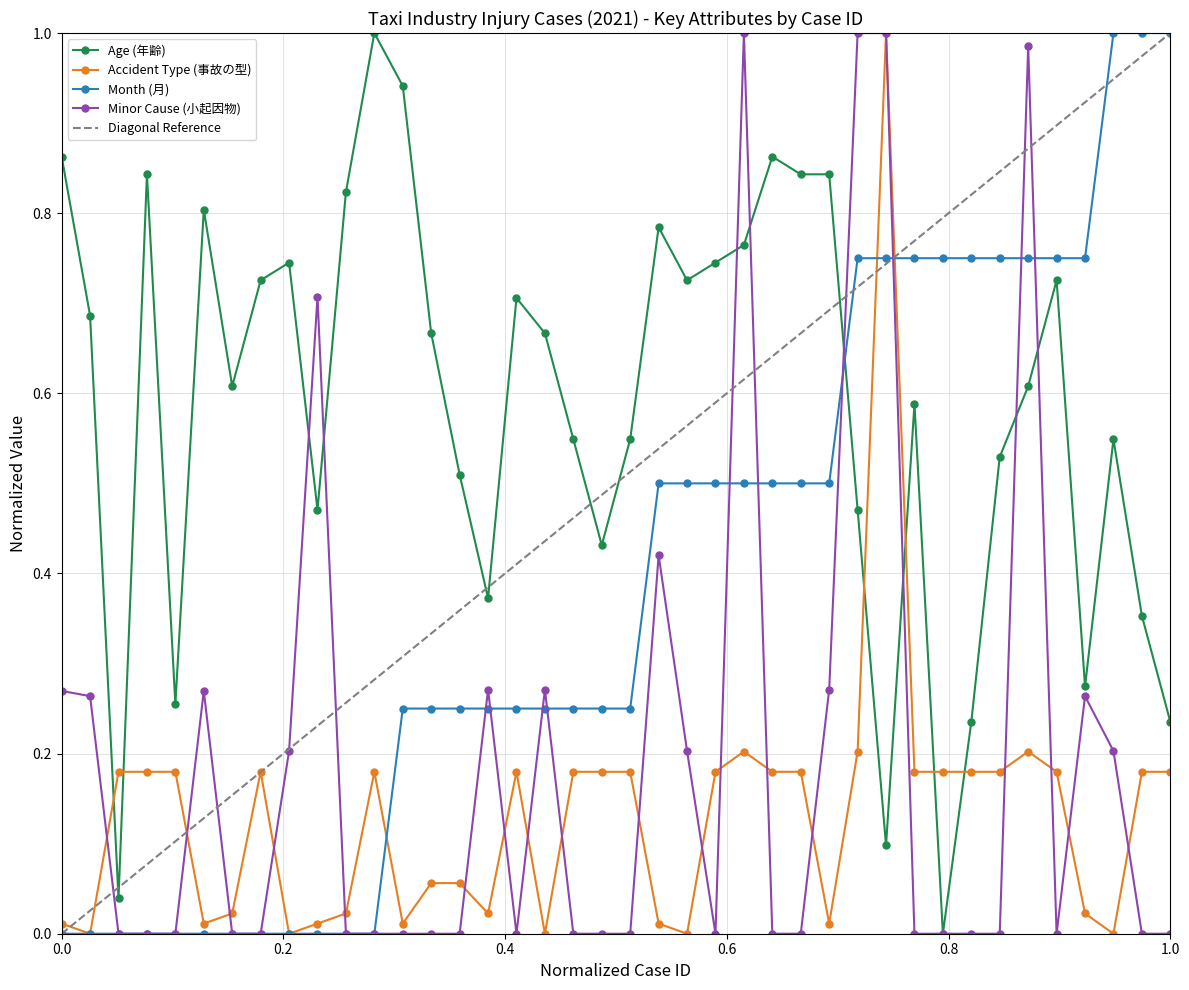

The Minor Cause (小起因物) series shows -0.5 at 1.0. True or false?

False